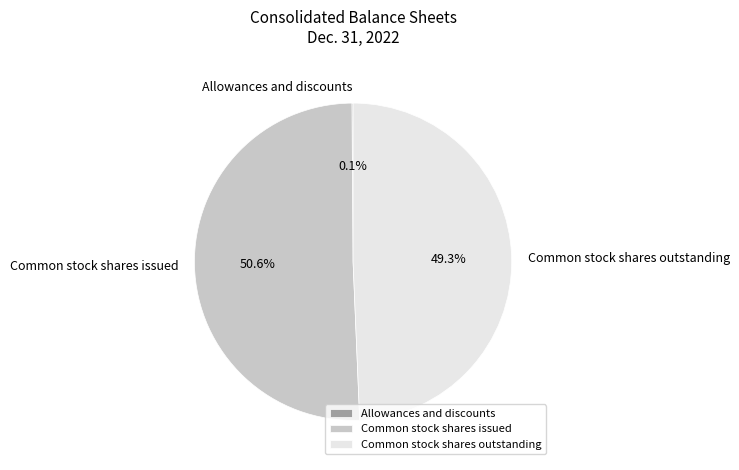

Which slice is the largest?

Common stock shares issued